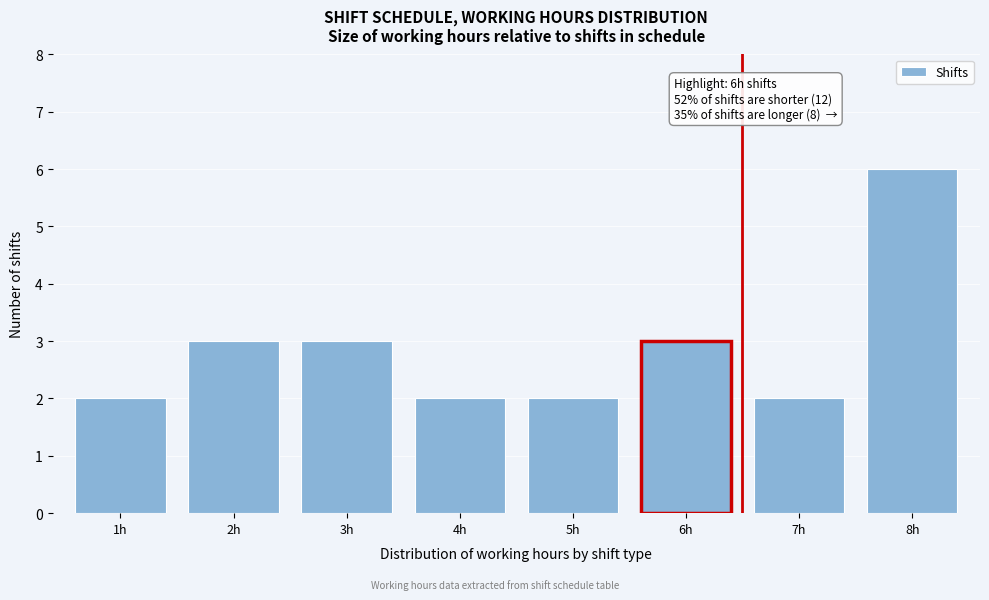

Reading left to right, transcribe all the data shown in this chart.

1h=2	2h=3	3h=3	4h=2	5h=2	6h=3	7h=2	8h=6